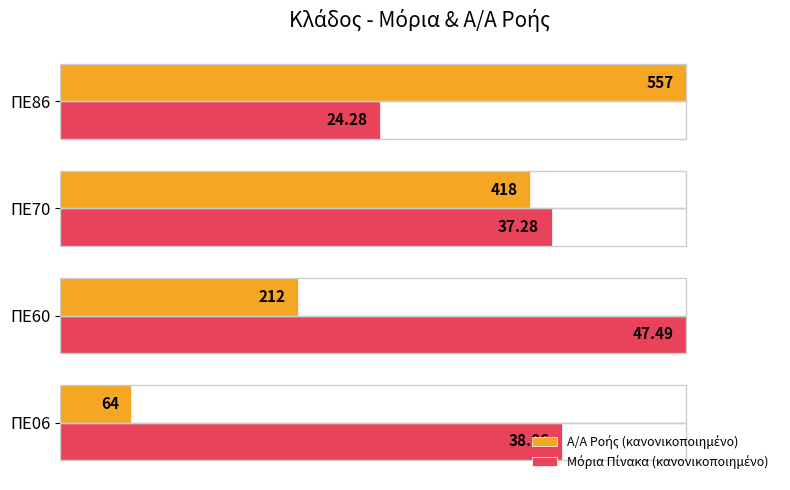

How many groups of bars are there?

4